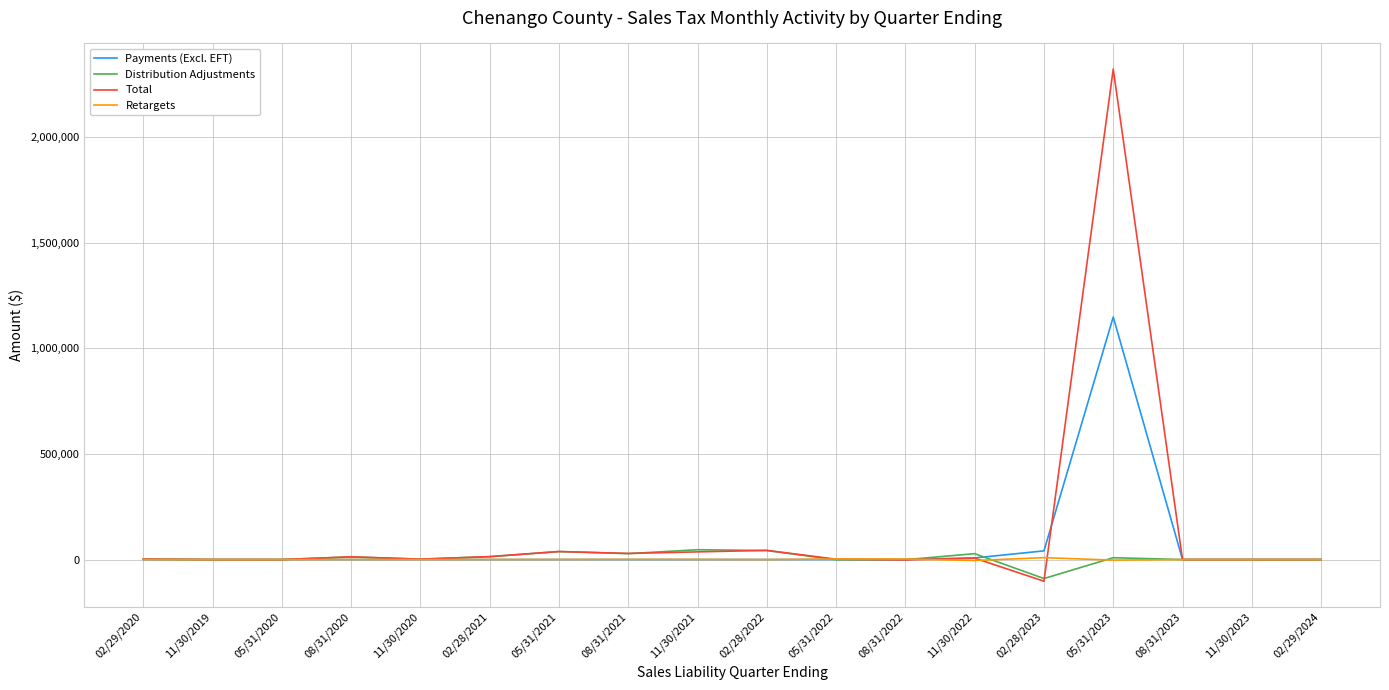

At which category is the sum across all series the highest?

05/31/2023